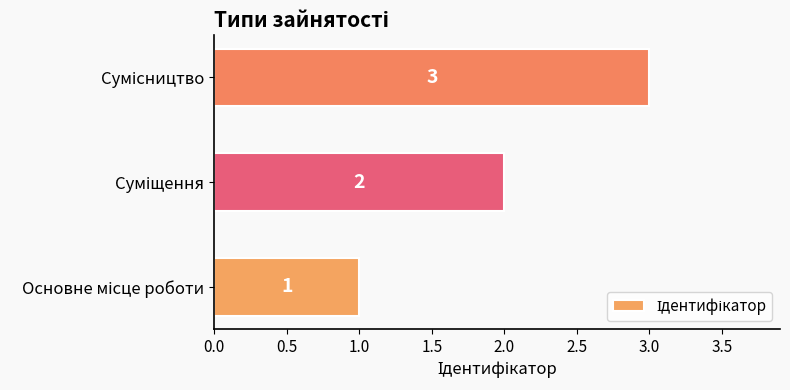

How many data points does each series have?

3